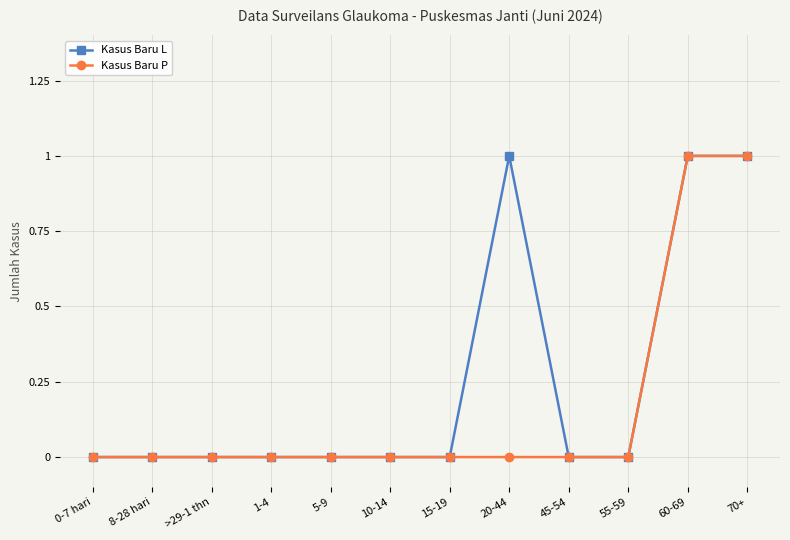

Count the Kasus Baru L values in the range 0 to 1.

12